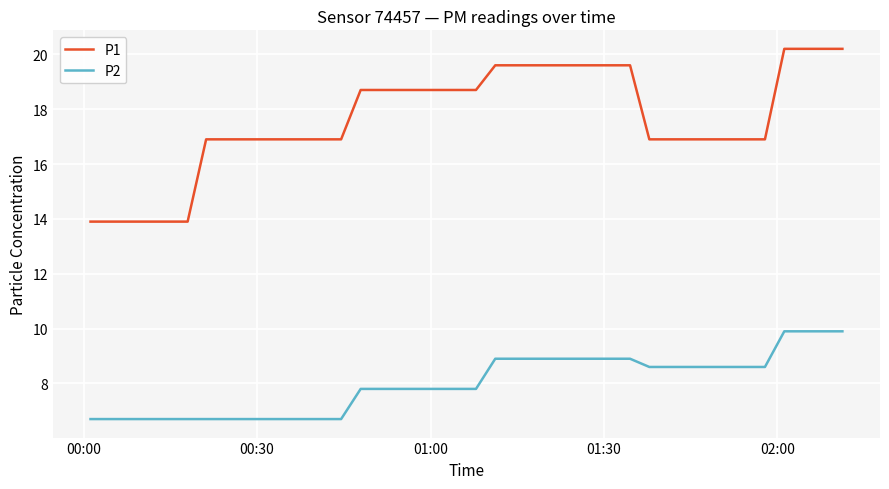

What is the minimum value for P1?

13.9